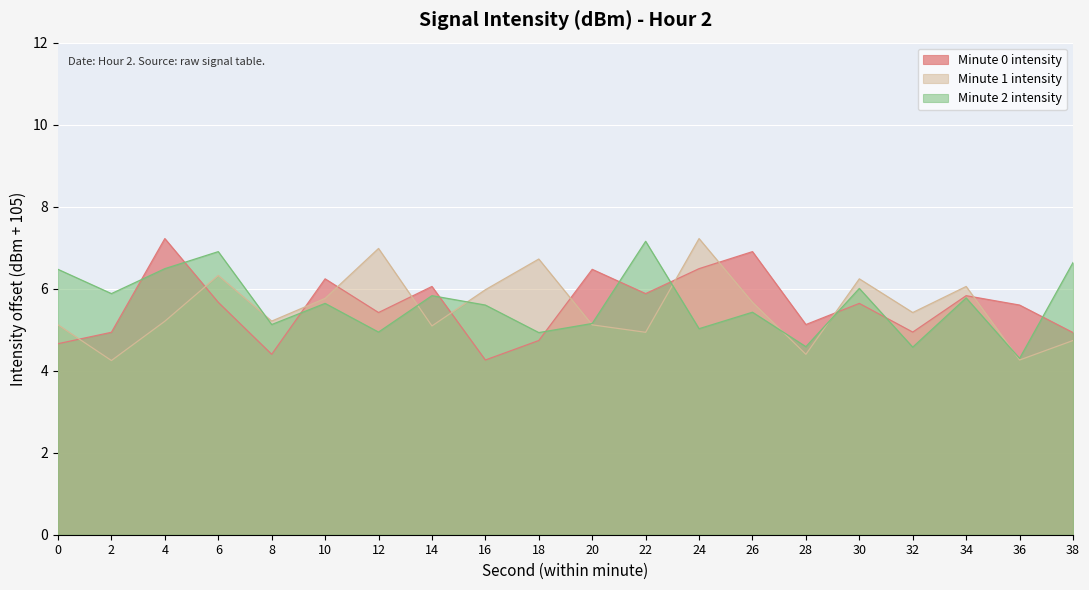

What is the minimum value shown in the chart?

4.2